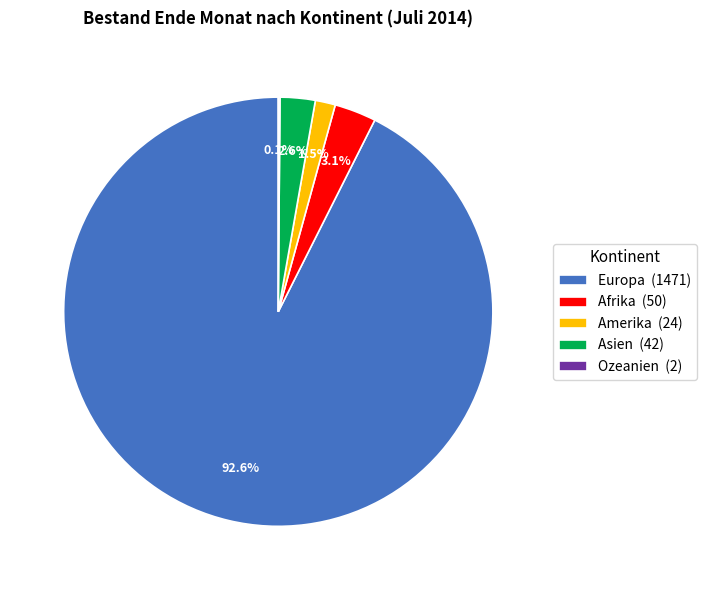

Between Asien and Afrika, which is larger?

Afrika